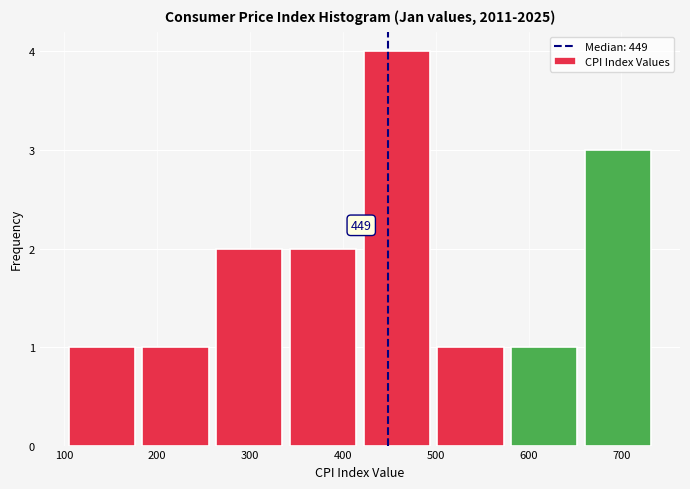

Which range on the x-axis has the tallest bar?

420 to 500